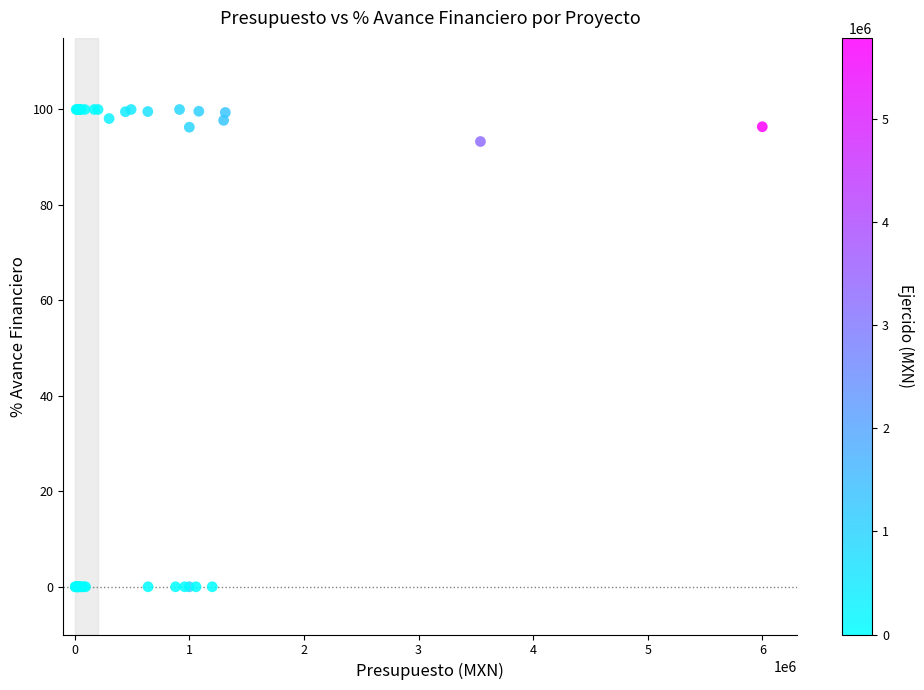

What Y value in the scatter plot is closest to 50?

93.3